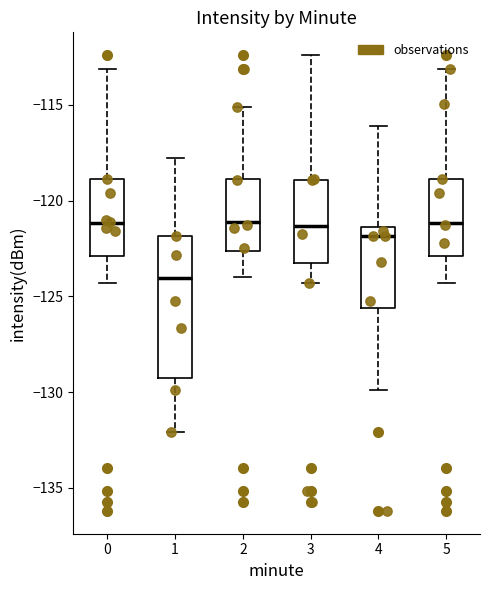

Reading left to right, read every box against the y-axis: the position of its median line, the range the box covers, and the ends of its whiskers. The values are not printed on the chart, so give them approximately, as read against the axis.

0: median -121.0, box -123.0 to -119.0, whiskers -124.5 to -113.0
1: median -124.0, box -129.0 to -122.0, whiskers -132.0 to -118.0
2: median -121.0, box -122.5 to -119.0, whiskers -124.0 to -115.0
3: median -121.5, box -123.0 to -119.0, whiskers -124.5 to -112.5
4: median -122.0, box -125.5 to -121.5, whiskers -130.0 to -116.0
5: median -121.0, box -123.0 to -119.0, whiskers -124.5 to -113.0